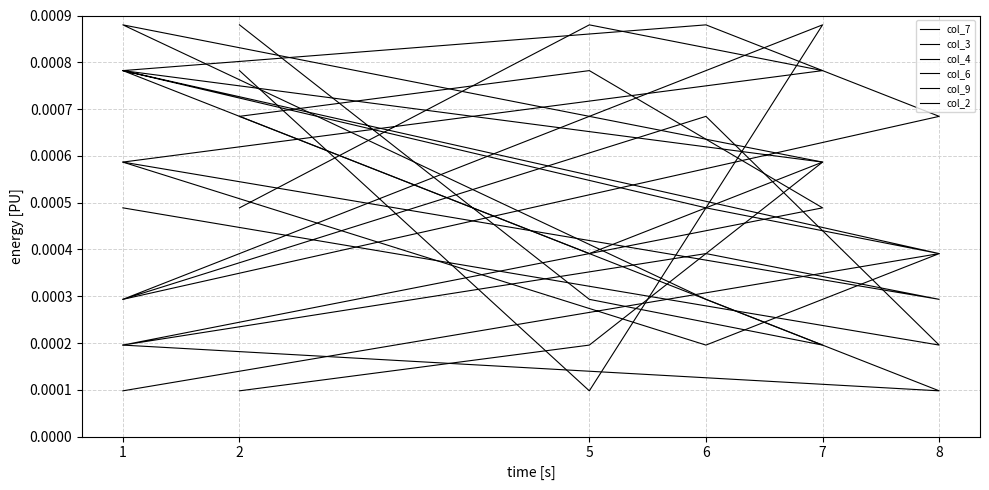

True or false: col_4 and col_3 cross at least once.

True